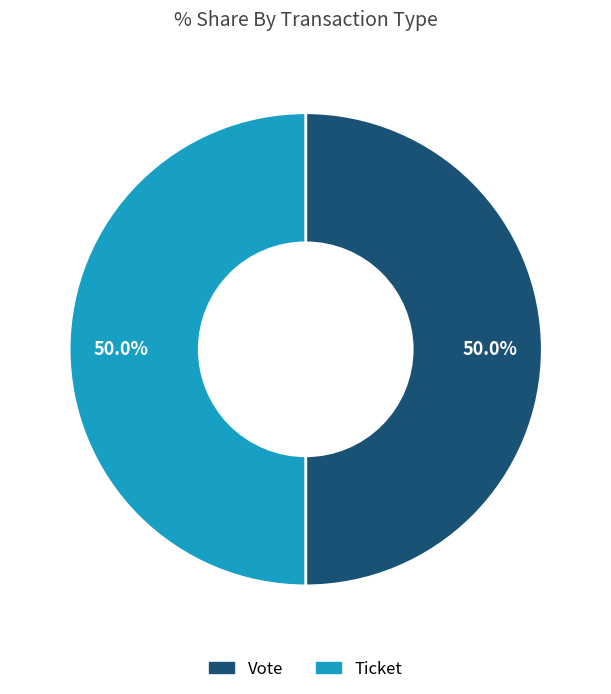

How many slices are in this pie chart?

2